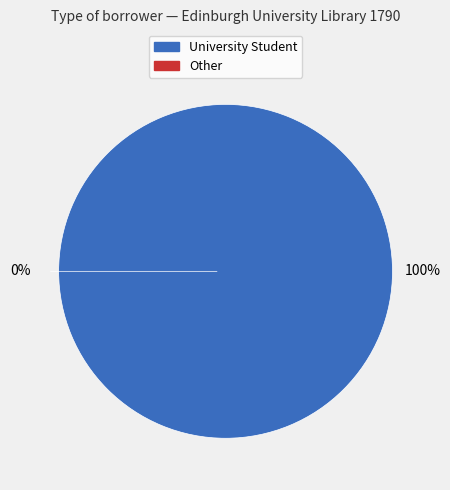

To the nearest percent, what is the difference between the Other and University Student slice percentages?

100%